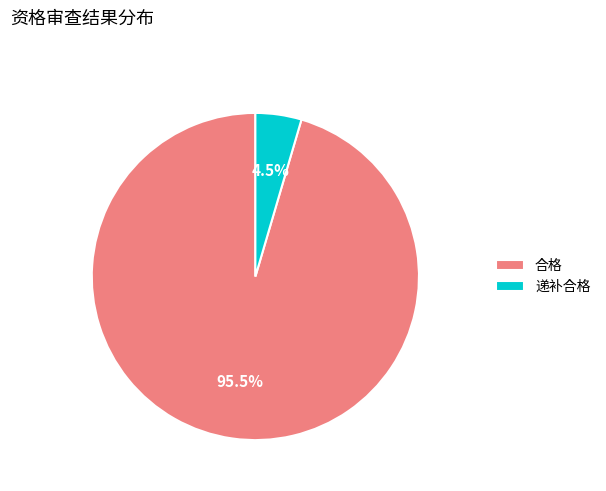

Which category accounts for the majority?

合格